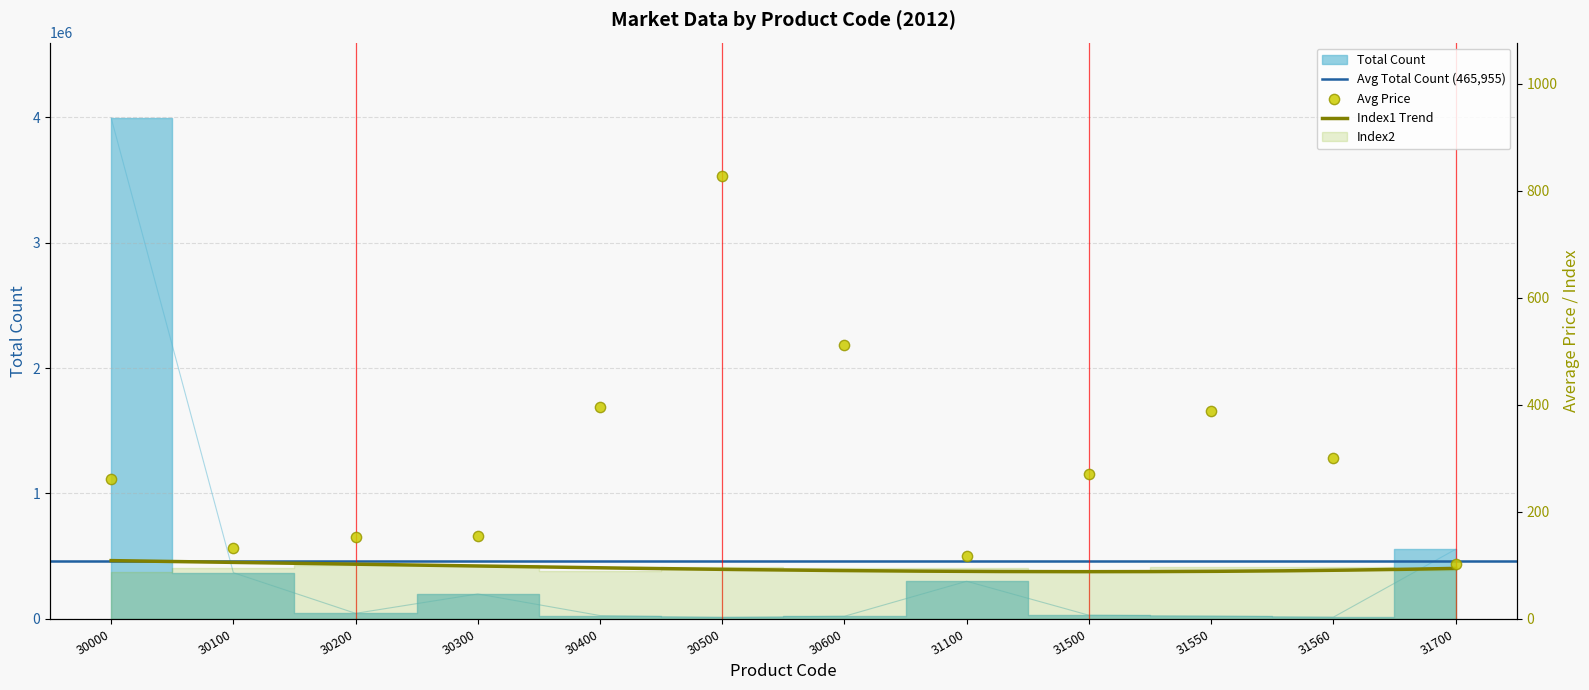

What is the total value across all series at 30000?

3994647